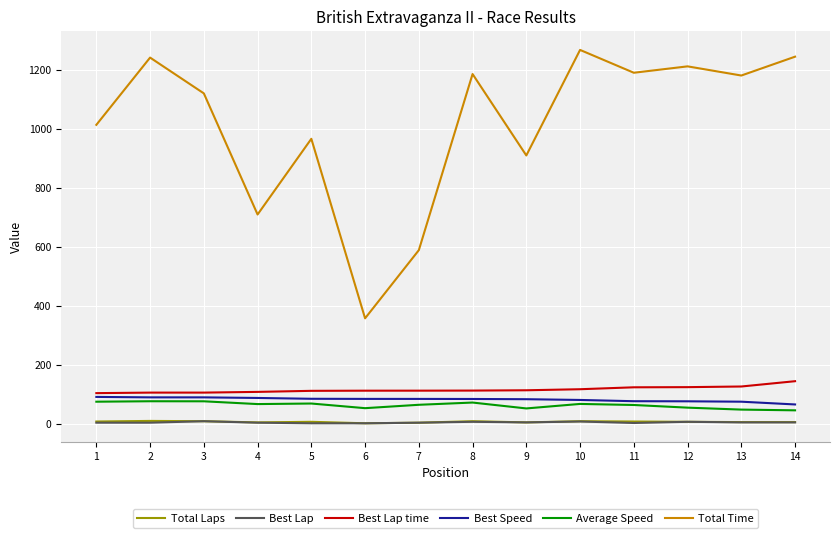

The Average Speed series shows 68.9 at 5. True or false?

True